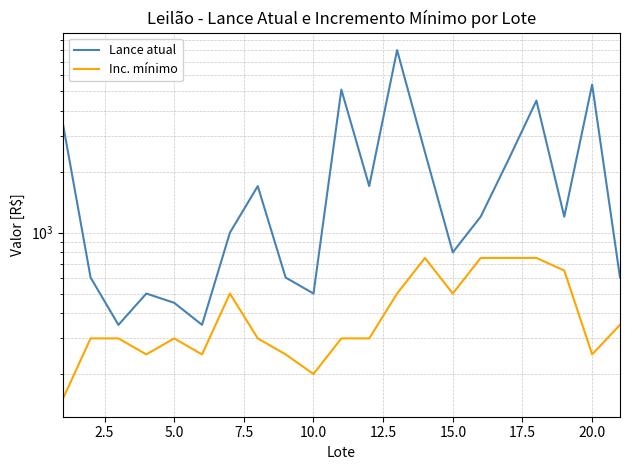

List the series in order of their overall mean, highest first.

Lance atual, Inc. mínimo